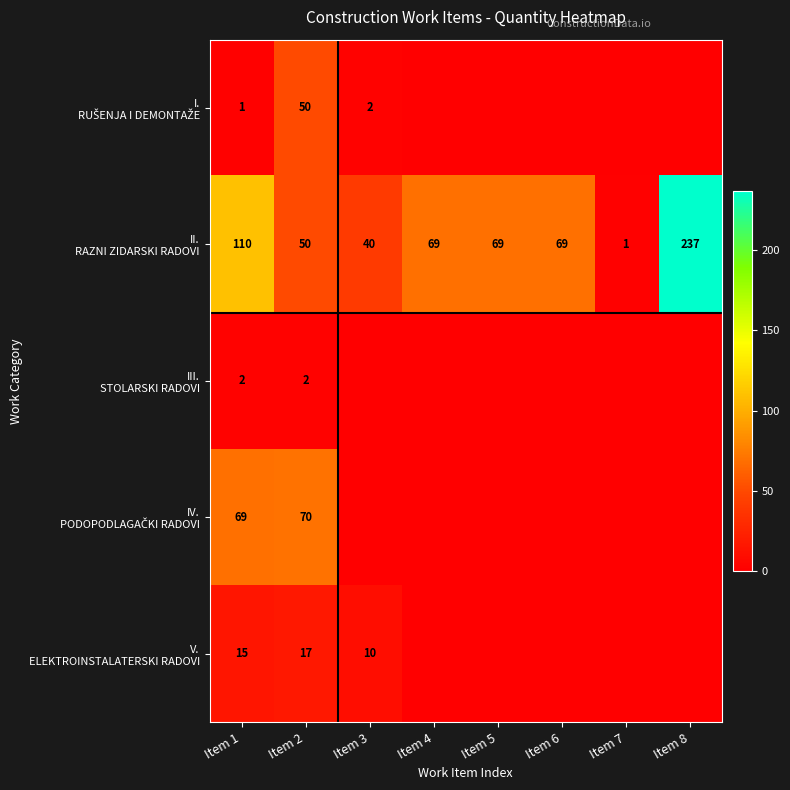

How many positive values does the III. STOLARSKI RADOVI series have?

2